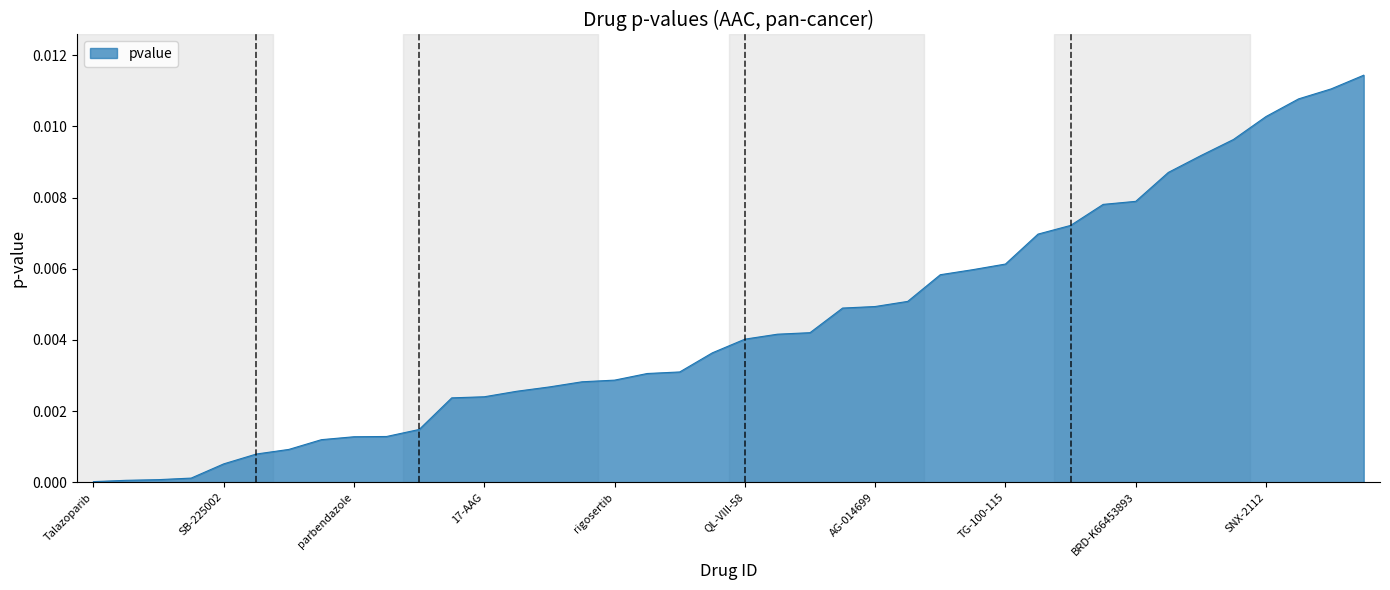

Is this an area chart (filled region under the line)?

Yes